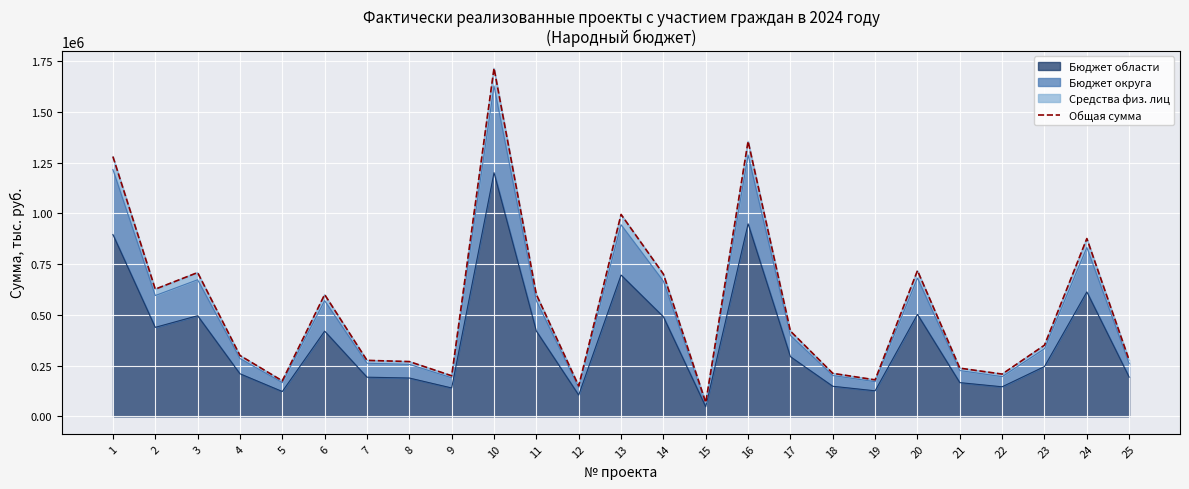

What is the greatest value displayed?

1714689.1